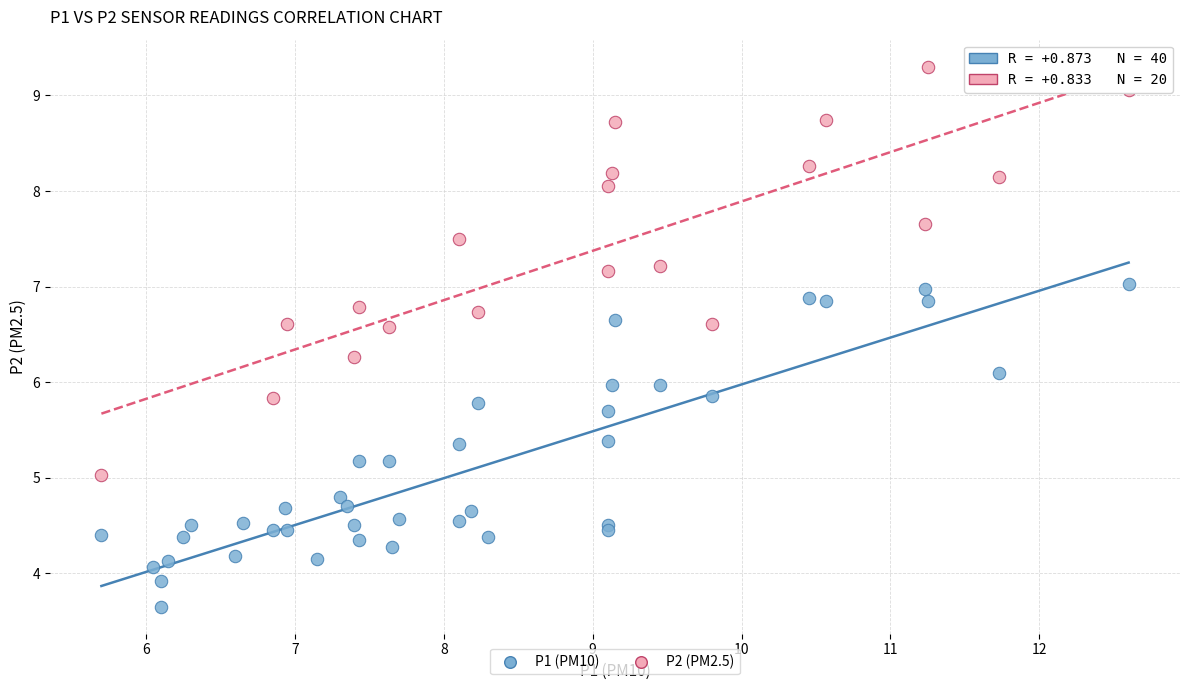

Which series contains the lowest Y value?

P1 (PM10)